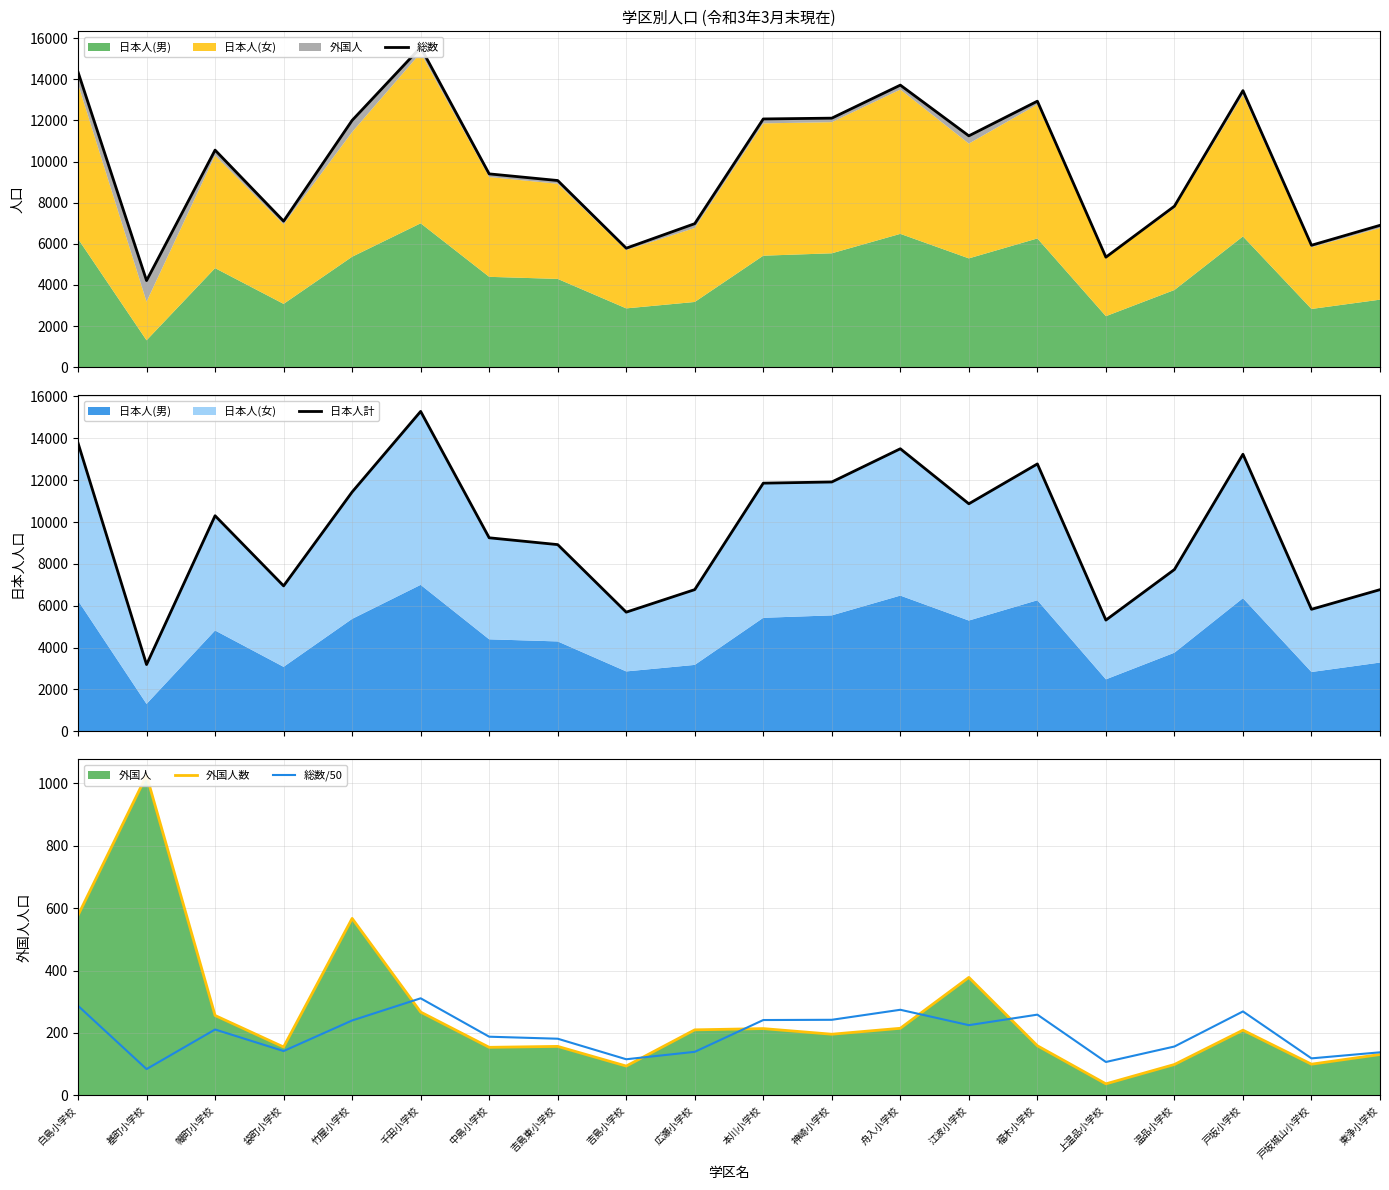

Count the number of categories in the chart.

20